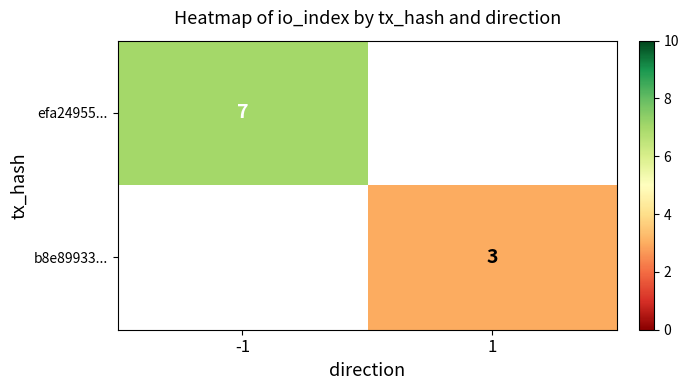

The value of b8e89933... at 1 is 3. True or false?

True